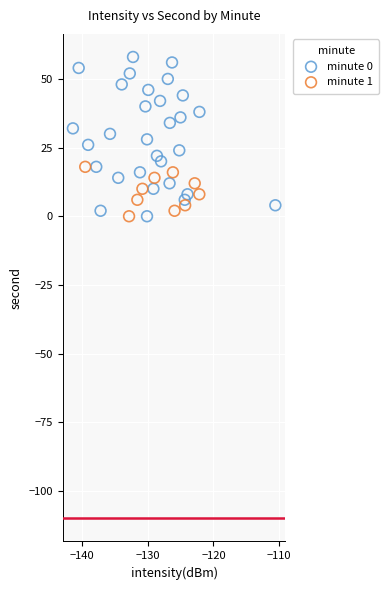

Which series contains the highest Y value?

minute 0